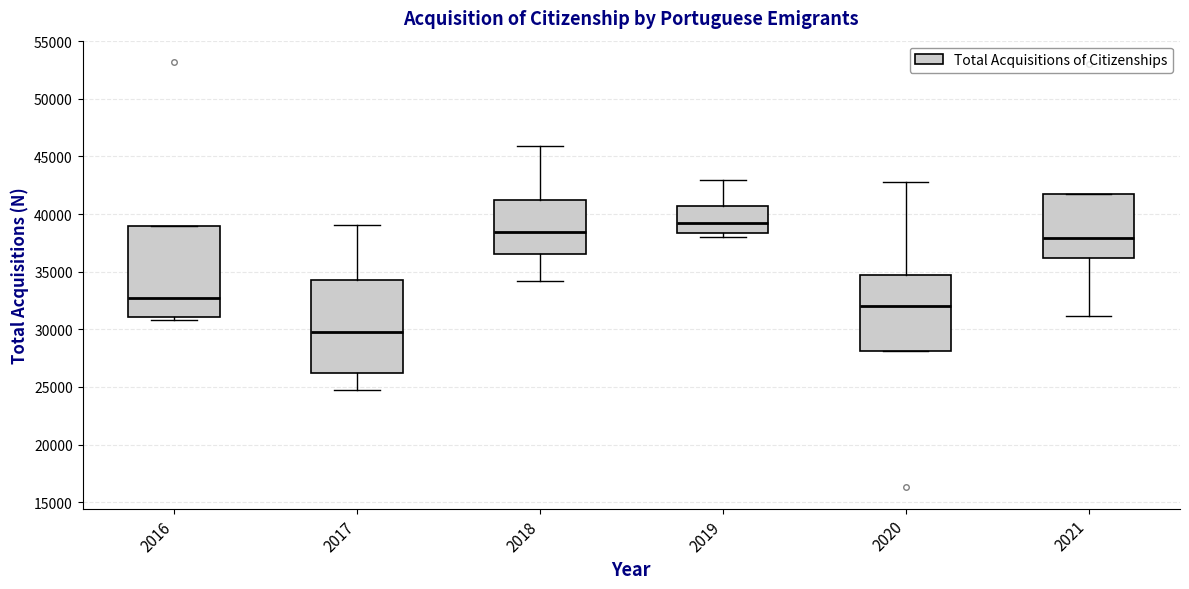

Which box has the highest median line?

2019